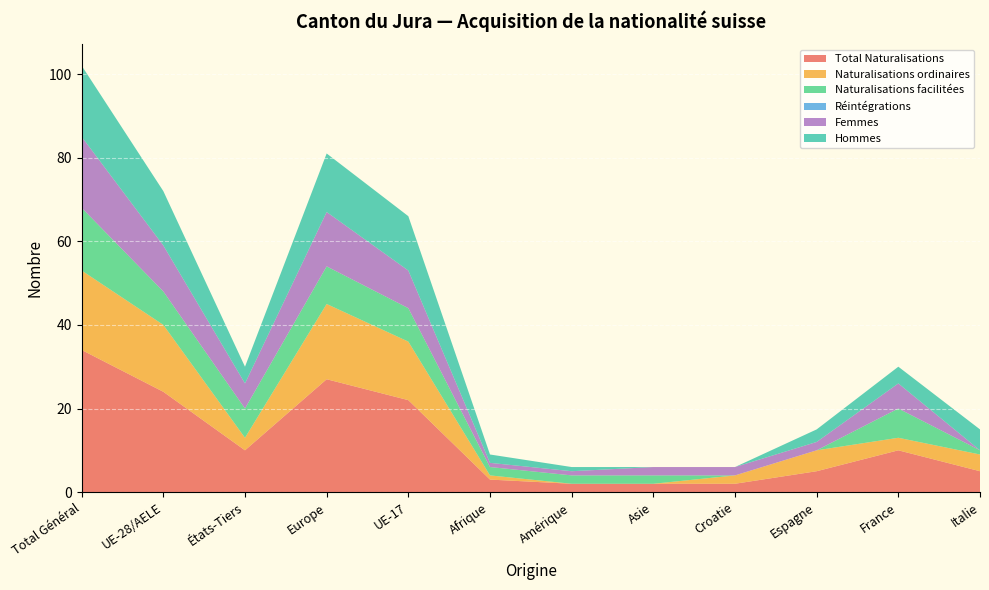

Reading left to right, list all the values displayed in this chart.

Total Naturalisations: 34	24	10	27	22	3	2	2	2	5	10	5
Naturalisations ordinaires: 19	16	3	18	14	1	0	0	2	5	3	4
Naturalisations facilitées: 15	8	7	9	8	2	2	2	0	0	7	1
Réintégrations: 0	0	0	0	0	0	0	0	0	0	0	0
Femmes: 17	11	6	13	9	1	1	2	2	2	6	0
Hommes: 17	13	4	14	13	2	1	0	0	3	4	5